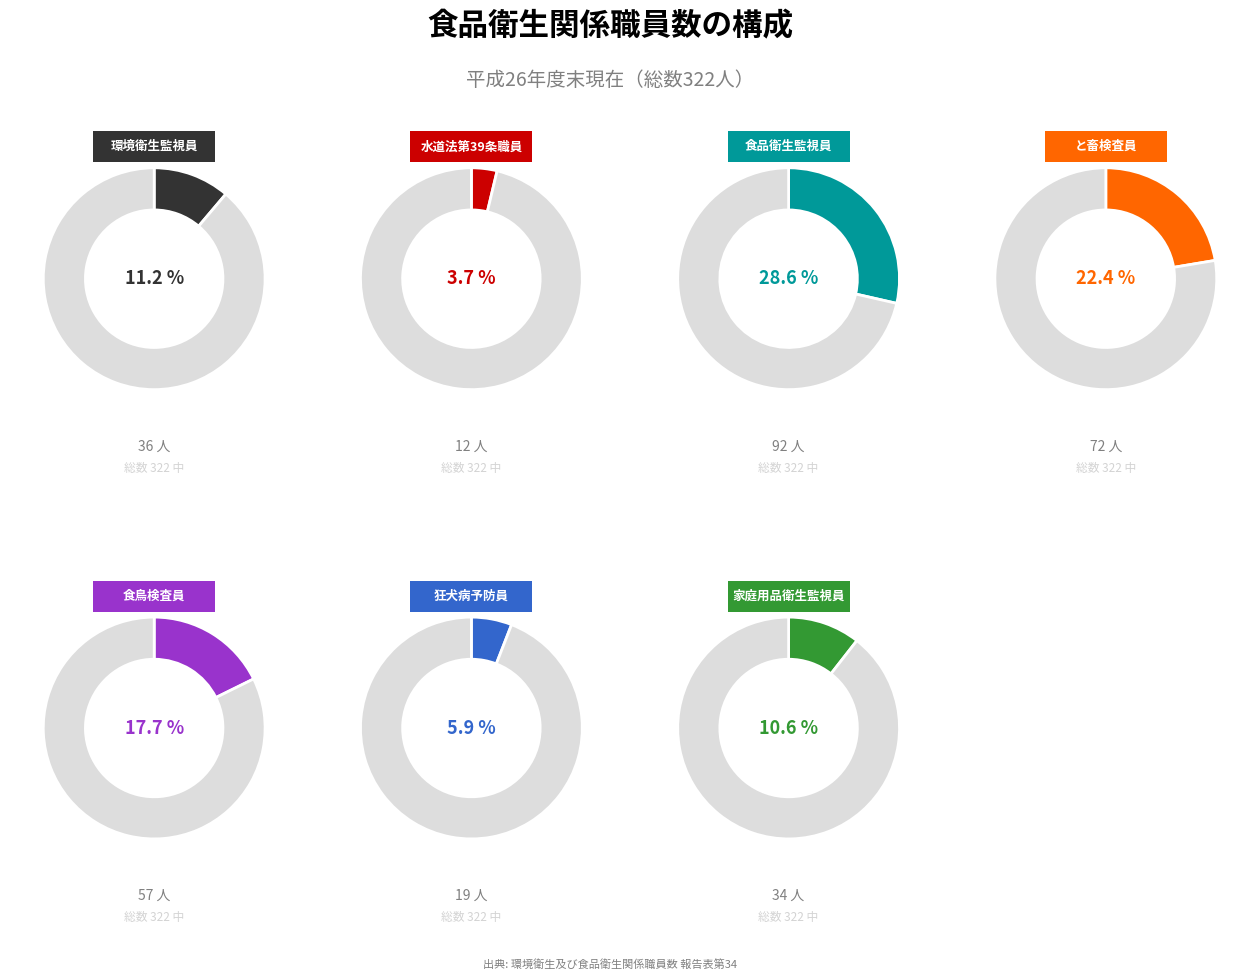

The 環境衛生監視員 slice represents 11% of the pie. True or false?

True